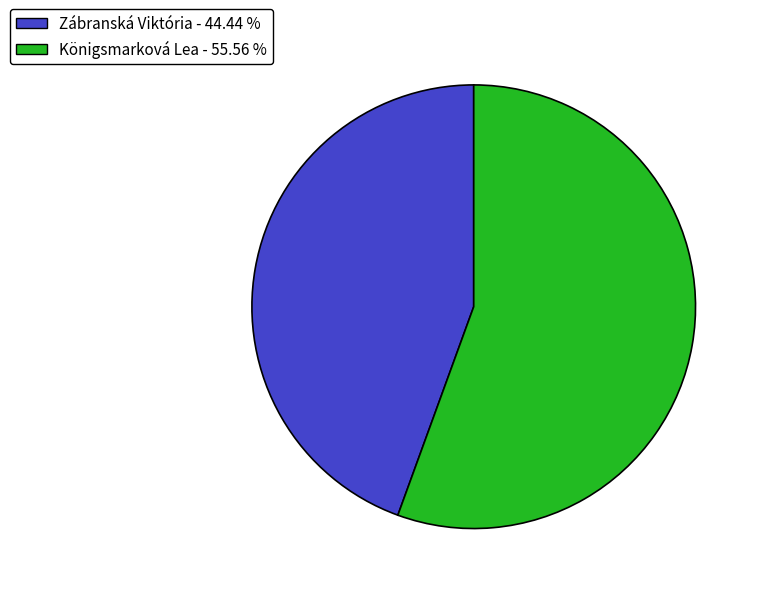

How many segments does this pie chart have?

2